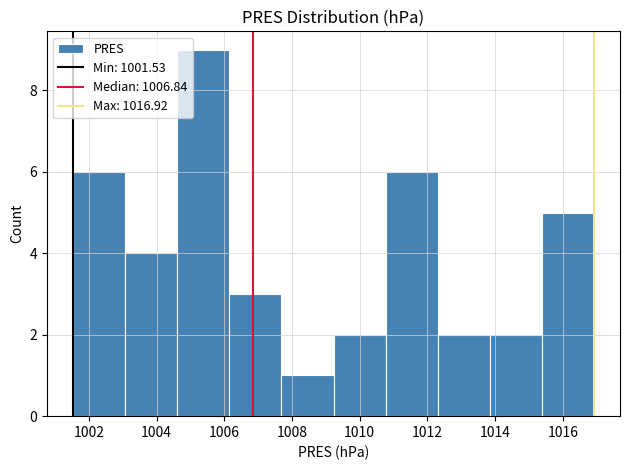

Which range on the x-axis has the tallest bar?

1004.6 to 1006.2